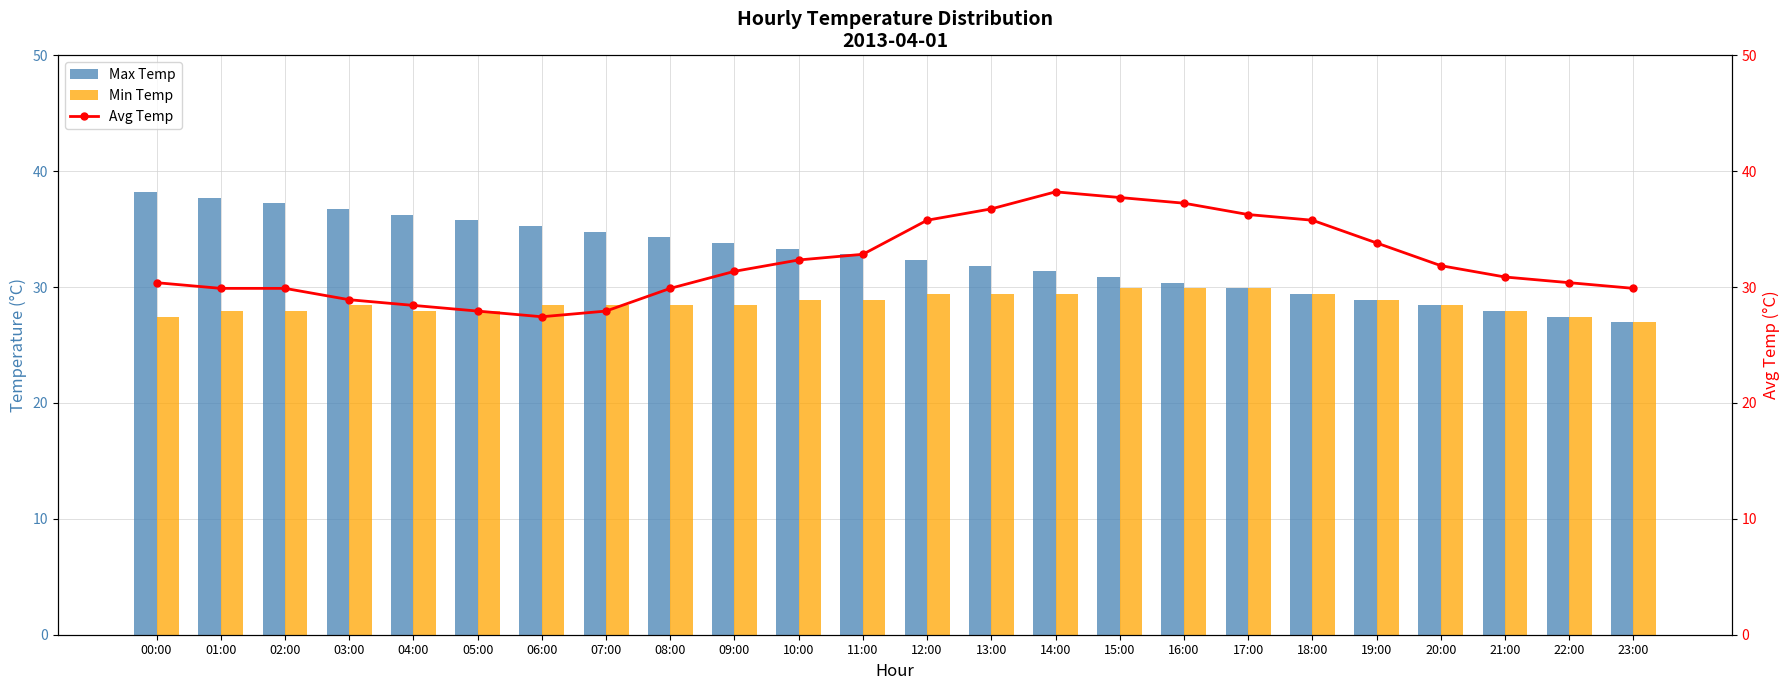

True or false: Min Temp has a value of 39.9 at 03:00.

False